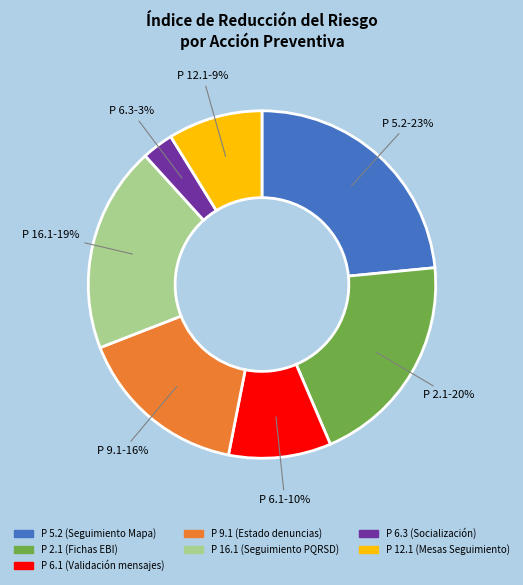

The P 9.1 (Estado denuncias) slice represents 16% of the pie. True or false?

True